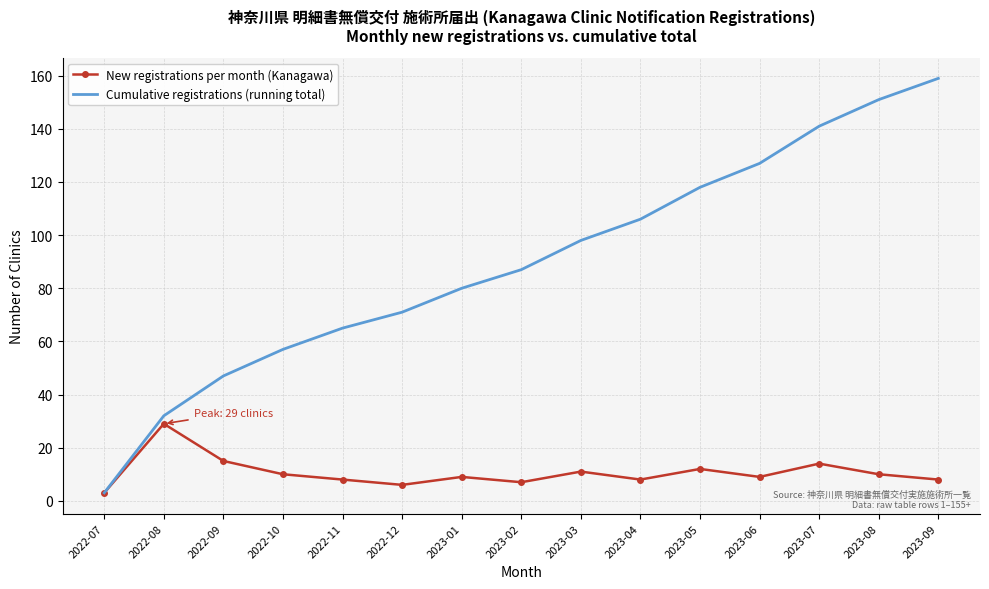

True or false: New registrations per month (Kanagawa) has more than 0 interior local peaks.

True